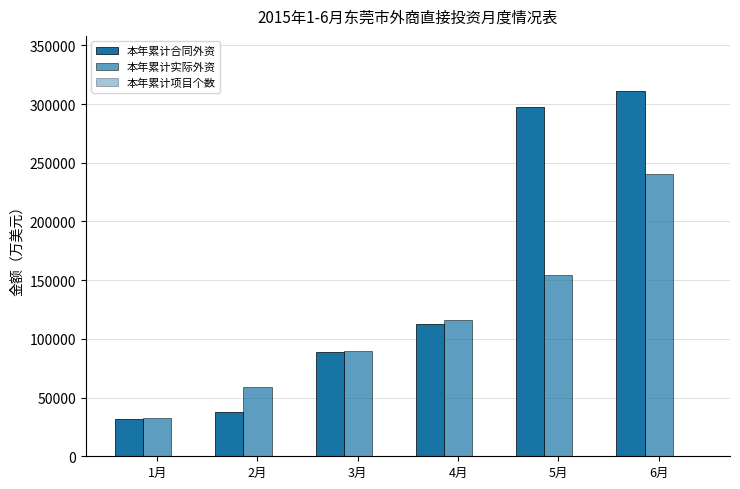

Does the chart contain stacked bars?

No